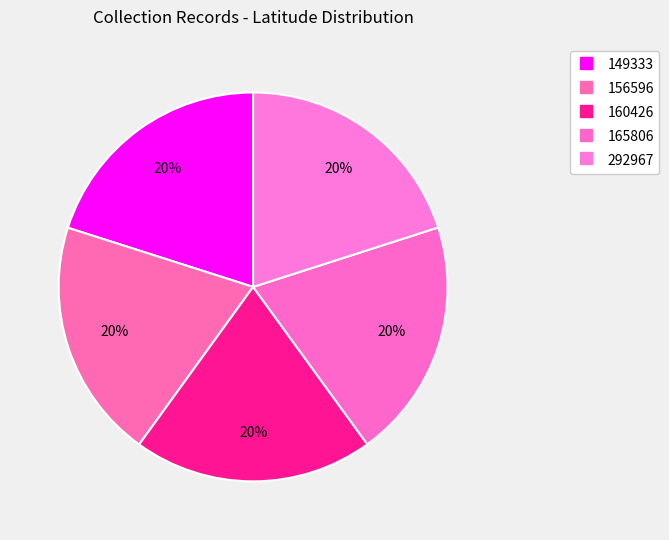

How many segments does this pie chart have?

5